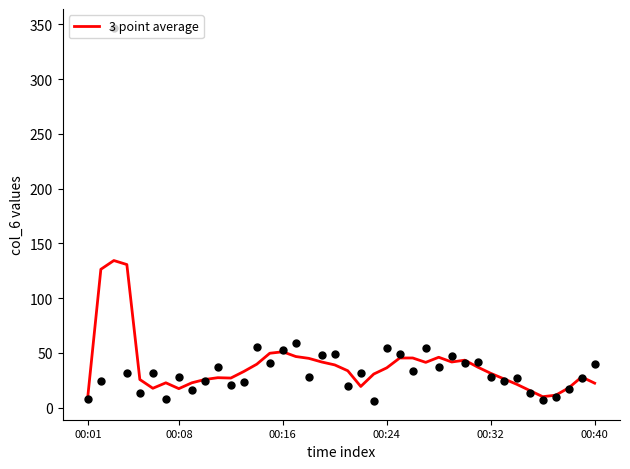

Which has a higher value, 30 or 8?

30